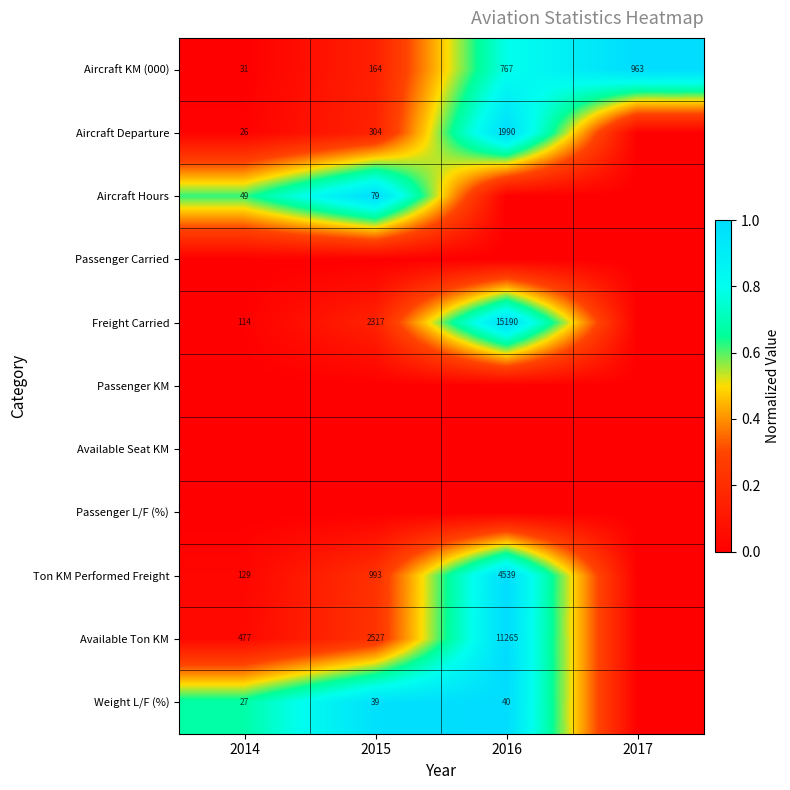

Between 2014 and 2016, which is larger?

2016